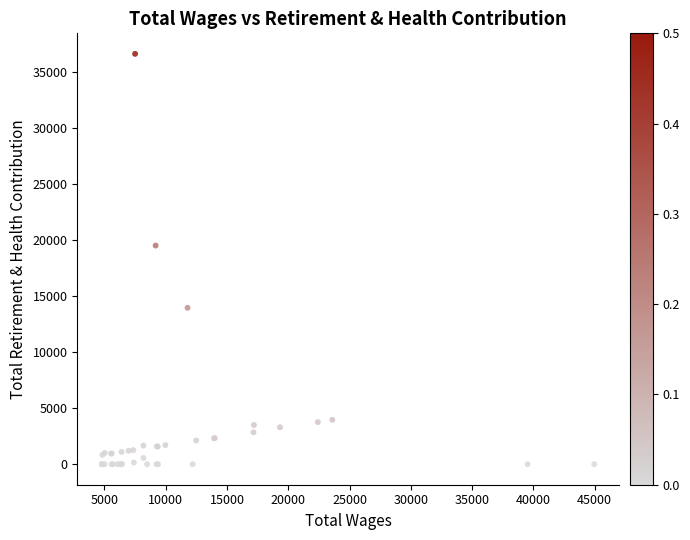

What Y value in the scatter plot is closest to 18289?

19492